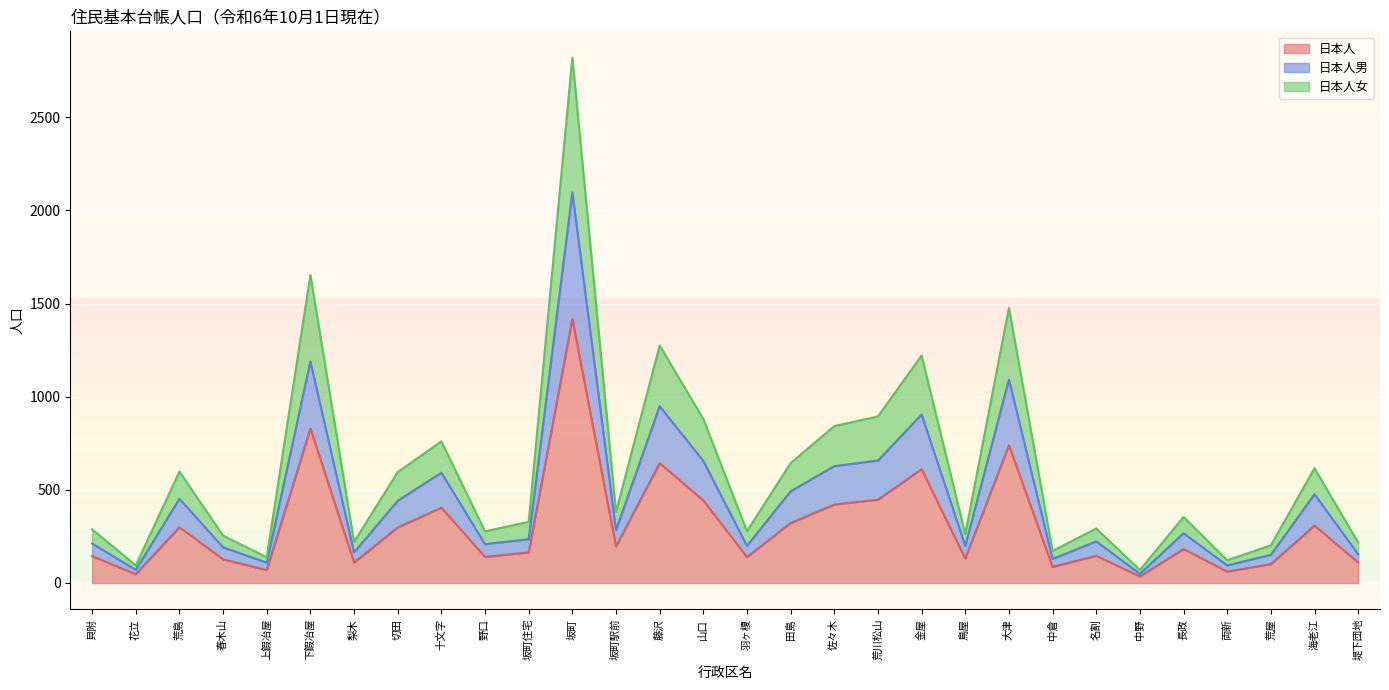

Which label corresponds to the largest value in the chart?

坂町